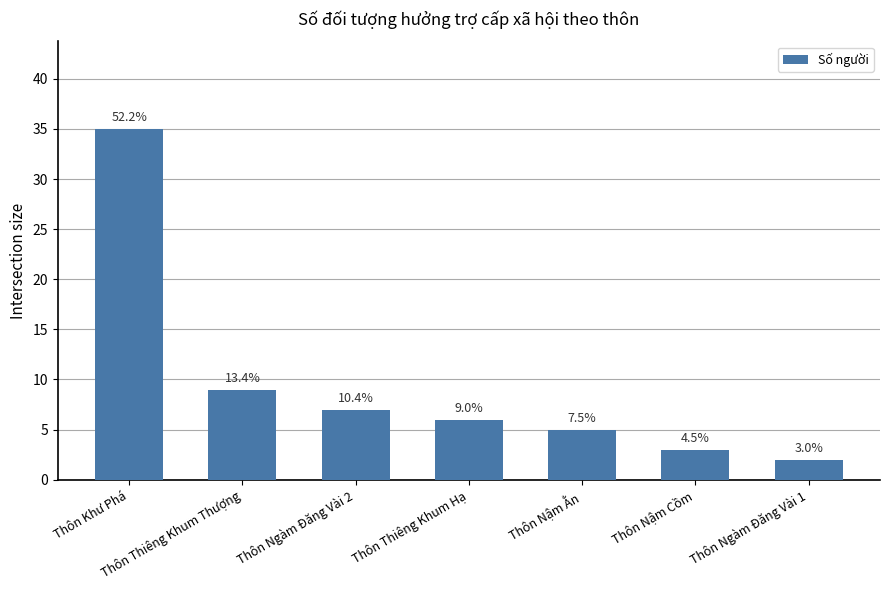

What is the change in value from Thôn Thiêng Khum Thượng to Thôn Ngàm Đăng Vài 2?

-2